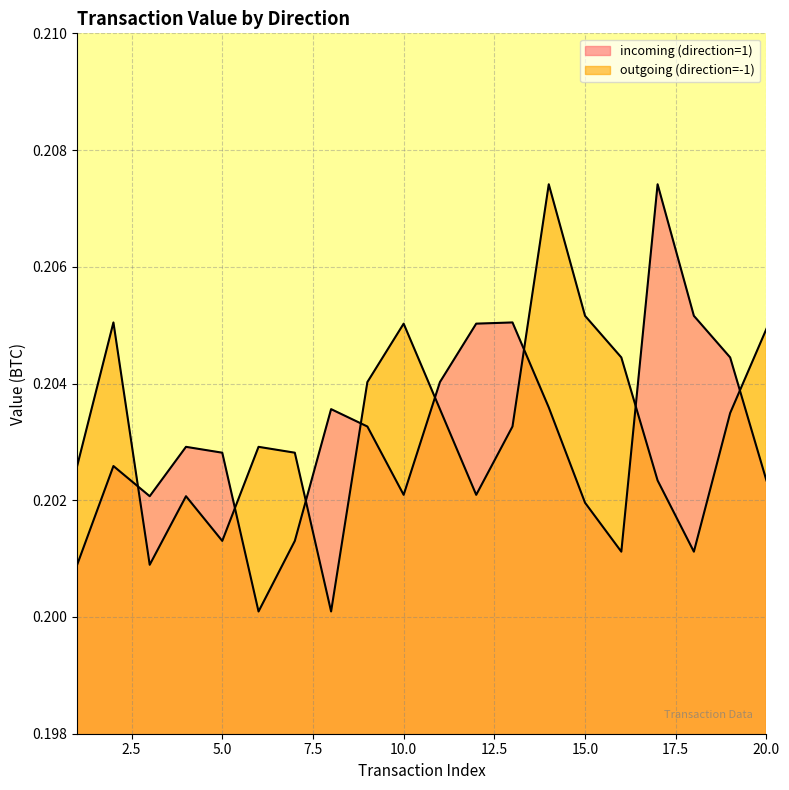

True or false: outgoing (direction=-1) and incoming (direction=1) cross at least once.

True